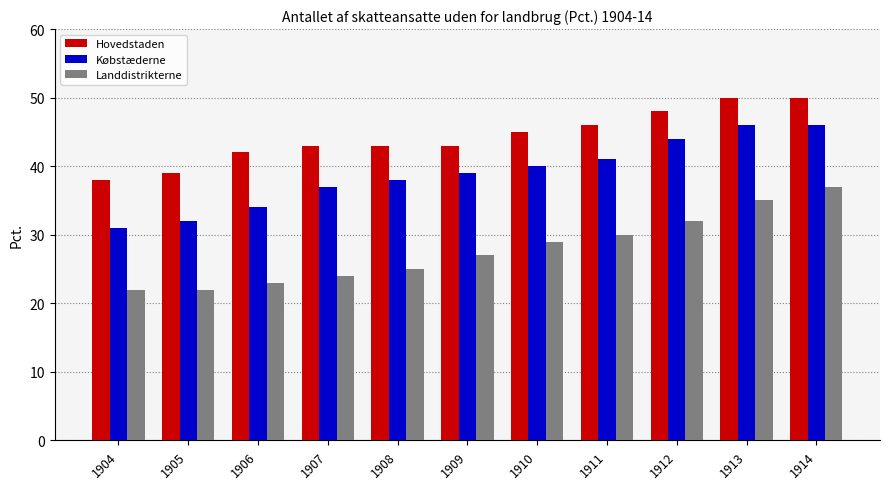

What is the minimum value for Hovedstaden?

38